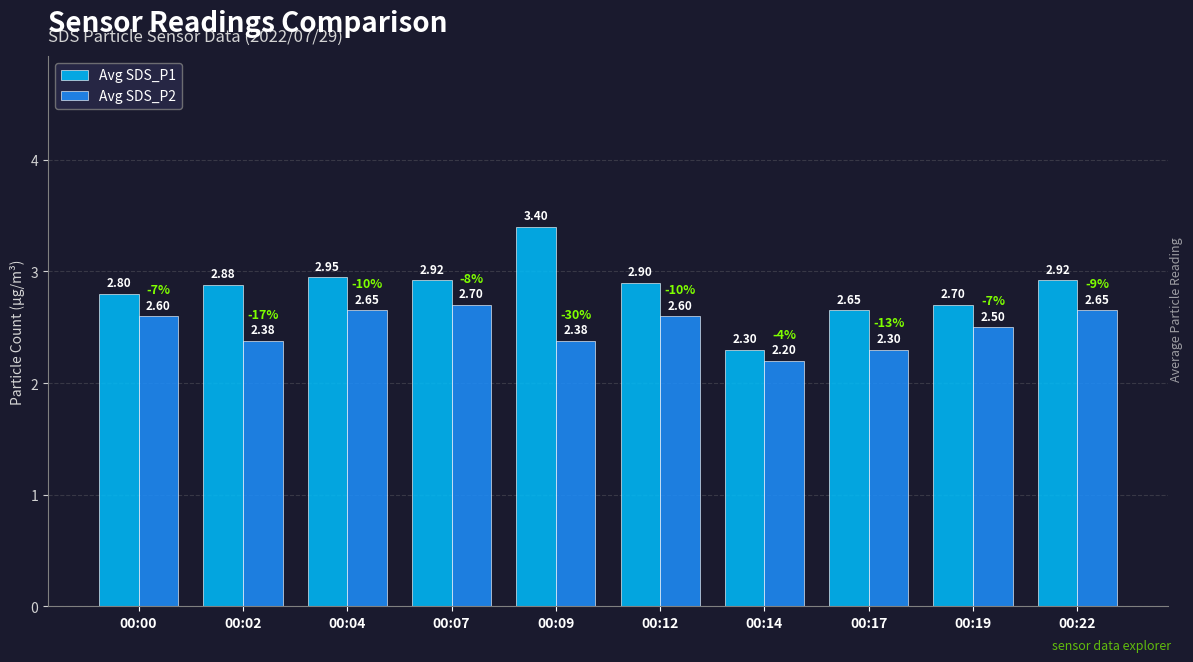

How many bars are there in each group?

2